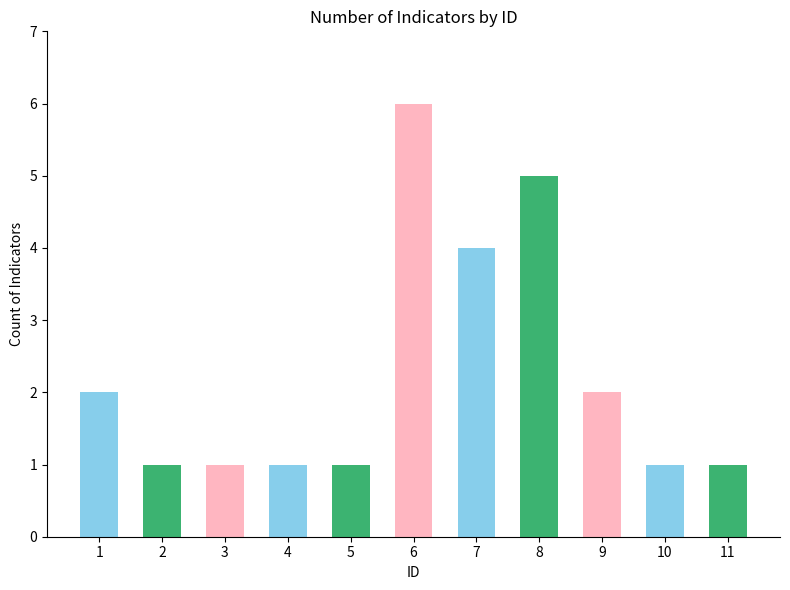

What is the difference between the second highest and minimum values?

4